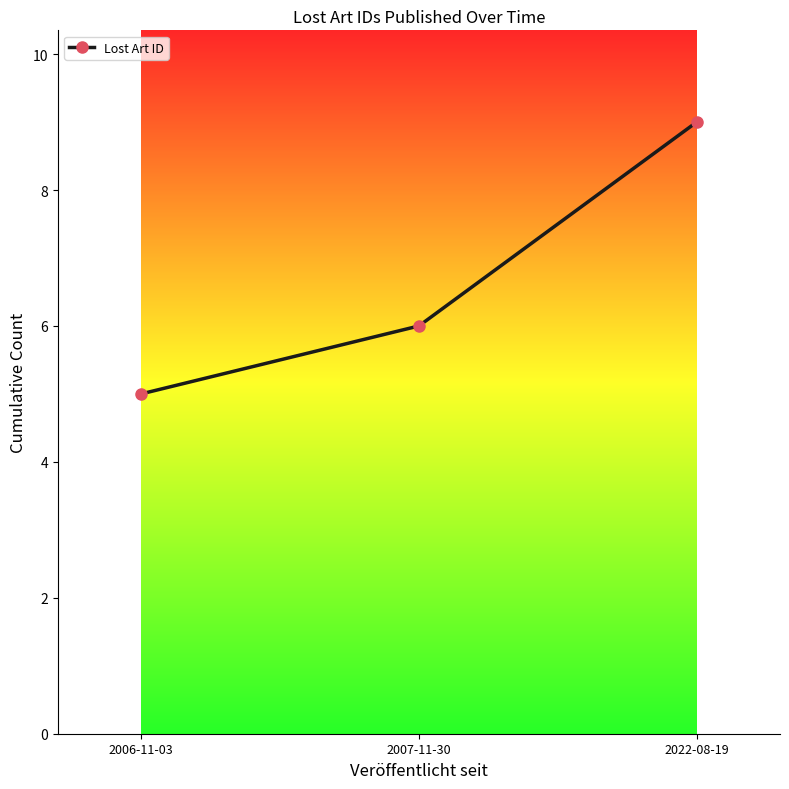

Which has a higher value, 2022-08-19 or 2006-11-03?

2022-08-19